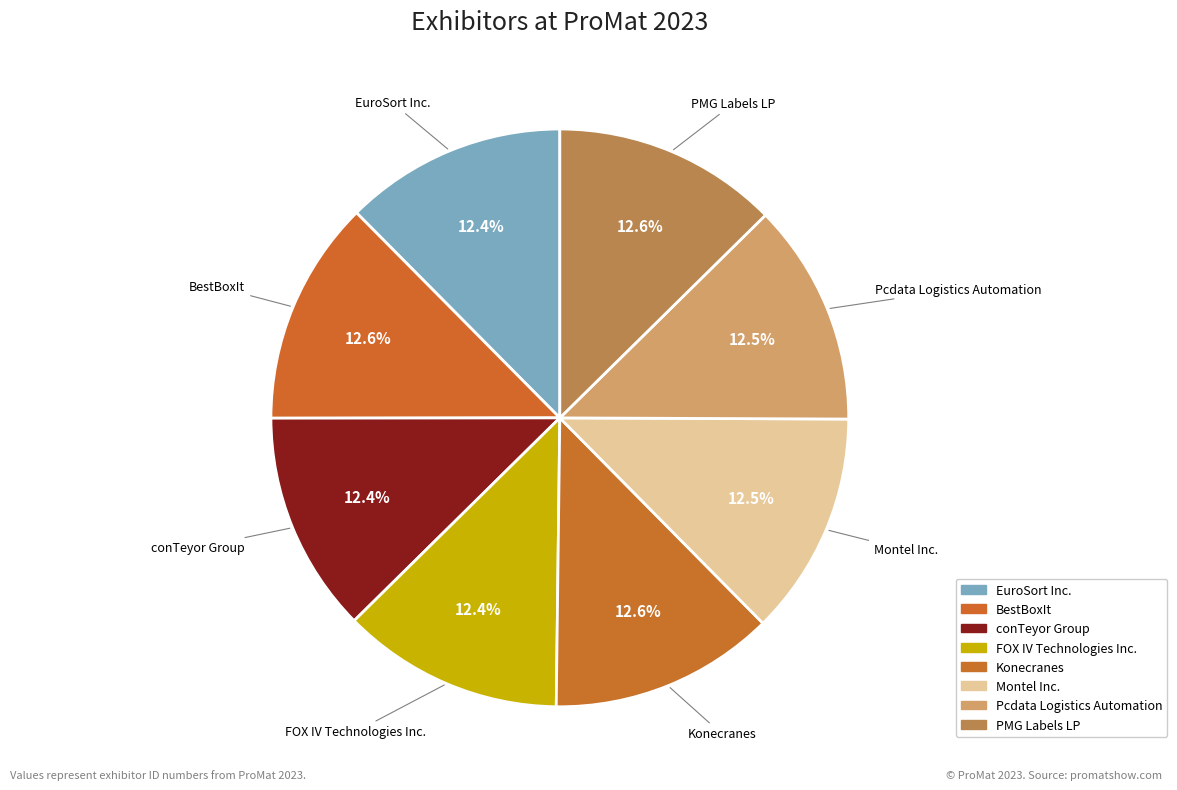

Approximately how many times larger is the value at Montel Inc. compared to conTeyor Group?

1.0